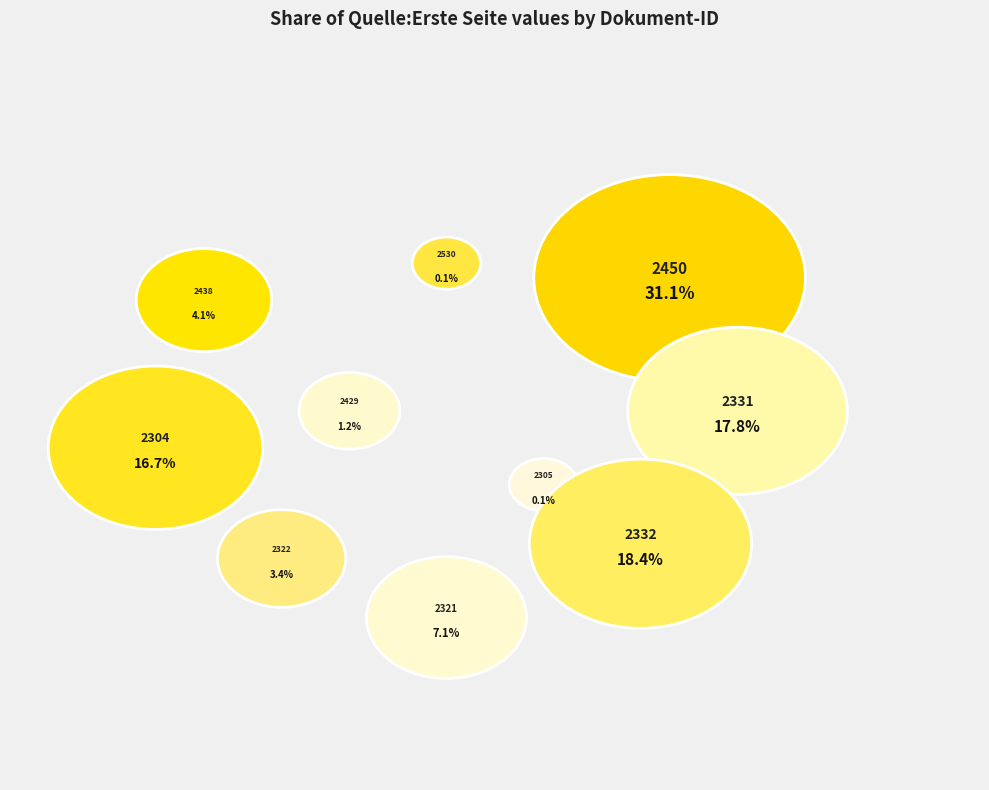

Is it true that OPUS4-2304 is 7% of the pie?

False